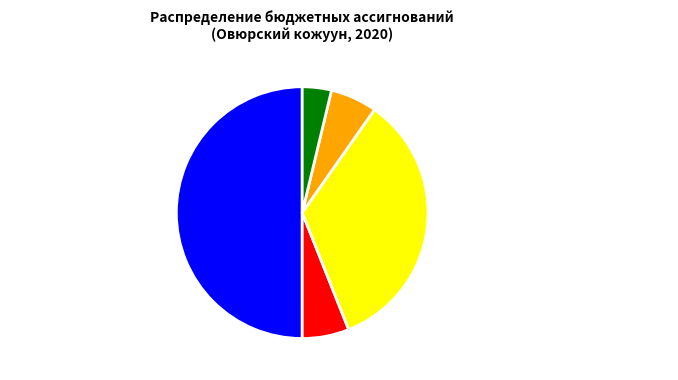

Is Обеспечение социальной поддержки the majority of the pie?

No